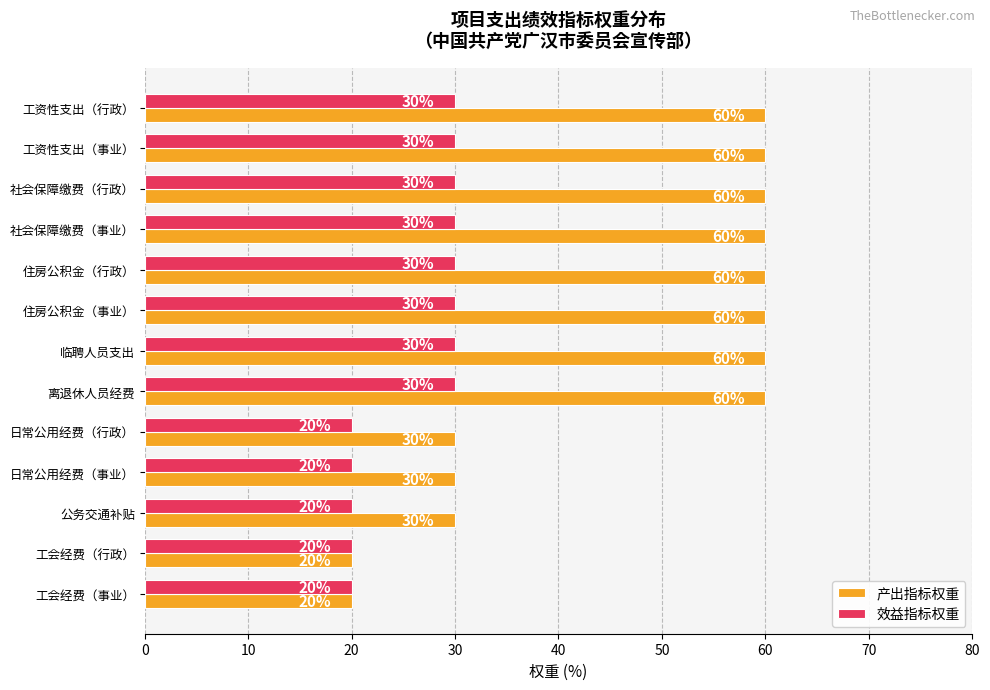

The value of 效益指标权重 at 临聘人员支出 is 30. True or false?

True